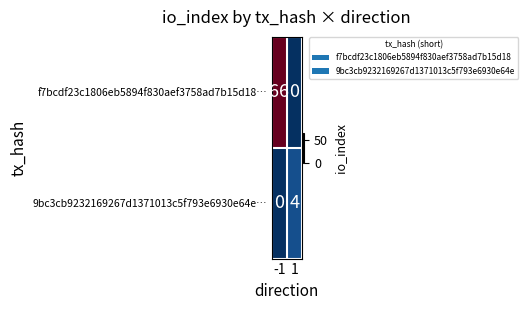

At -1, list the series in order from largest to smallest.

f7bcdf23c1806eb5894f830aef3758ad7b15d18…, 9bc3cb9232169267d1371013c5f793e6930e64e…